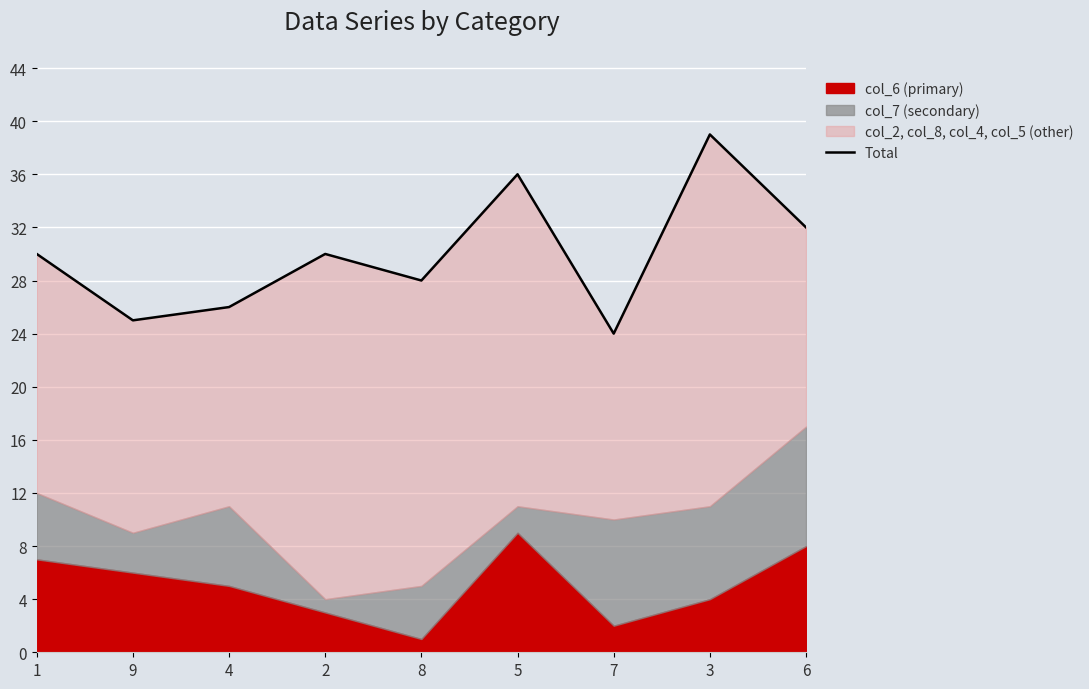

Reading right to left, list all the values displayed in this chart.

32	39	24	36	28	30	26	25	30